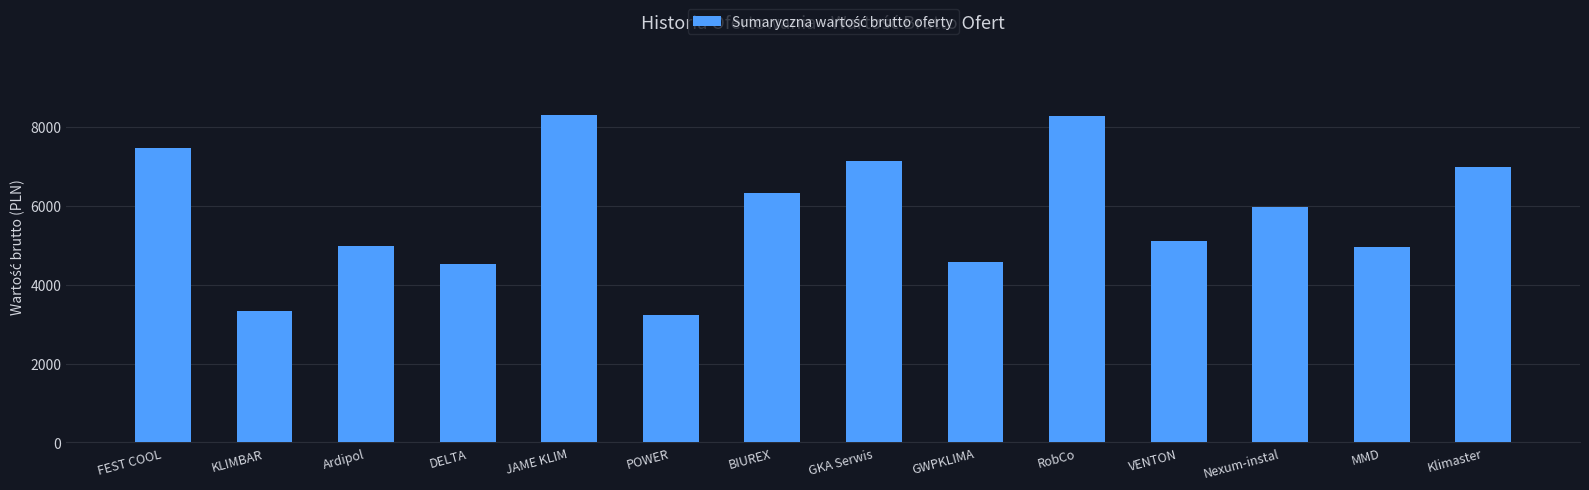

What is the minimum value shown in the chart?

3221.4